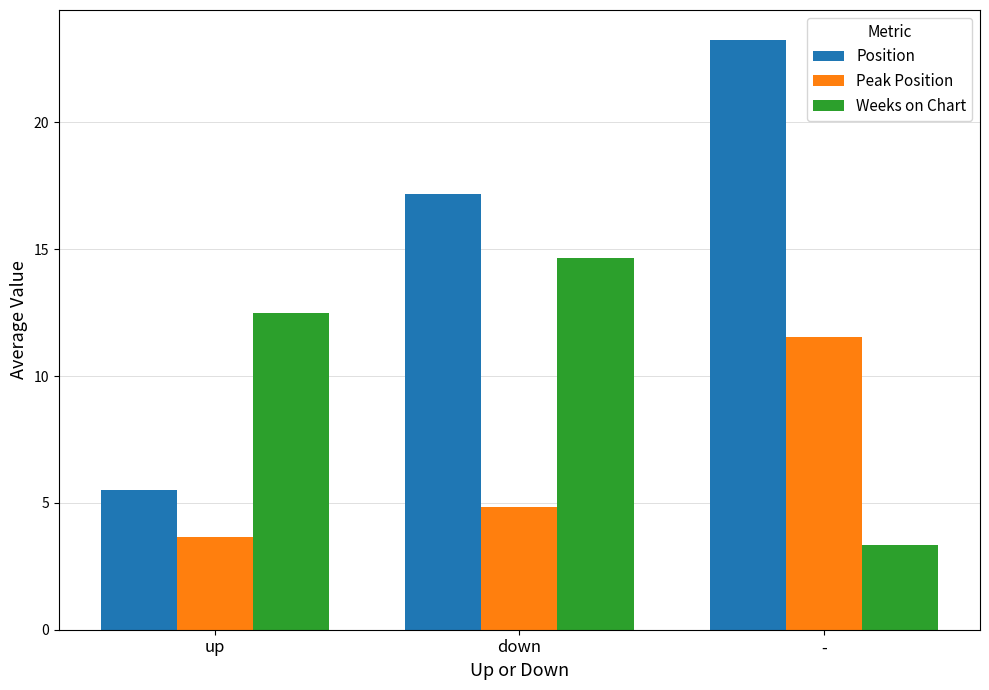

True or false: Weeks on Chart has a value of 4.6 at up.

False